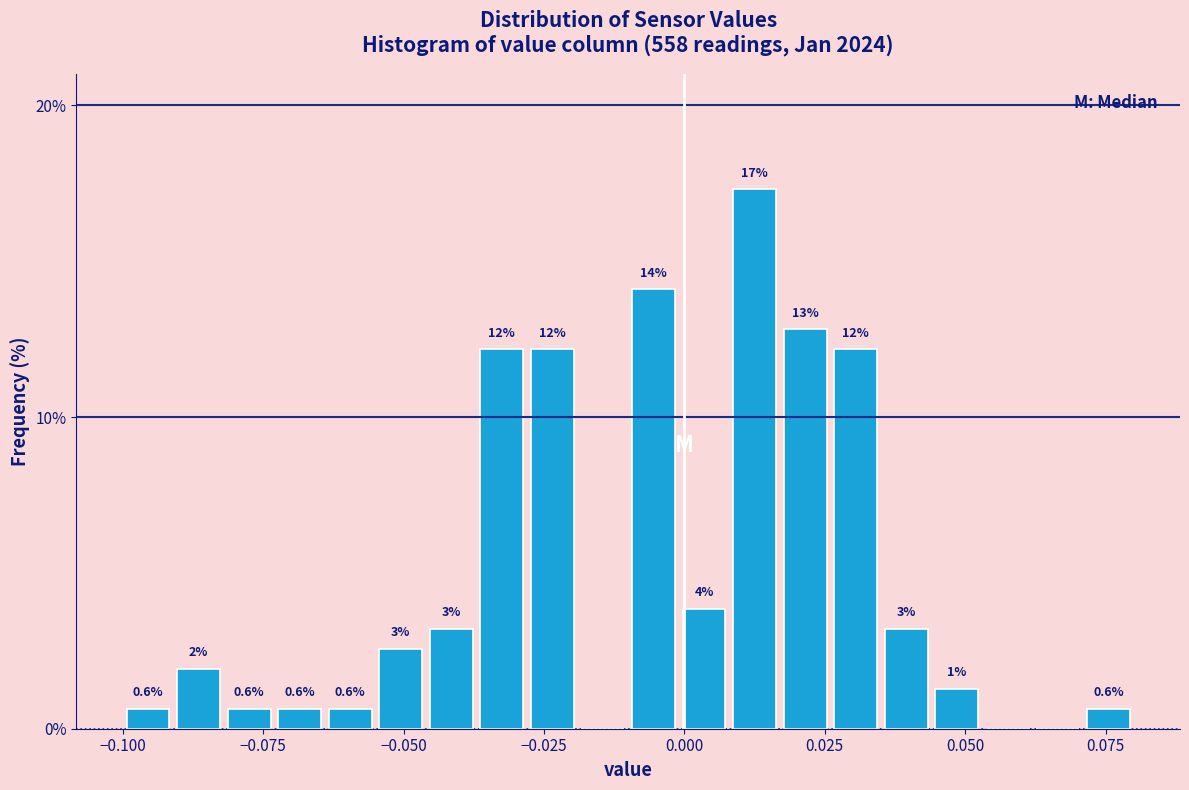

Around what value on the x-axis is the tallest bar? Give the approximate position of its centre, as read against the axis.

0.015